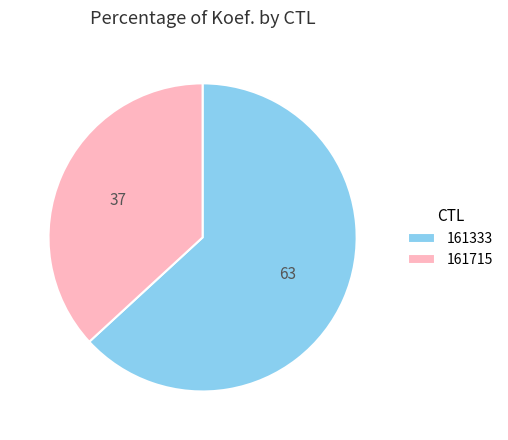

How many segments does this pie chart have?

2